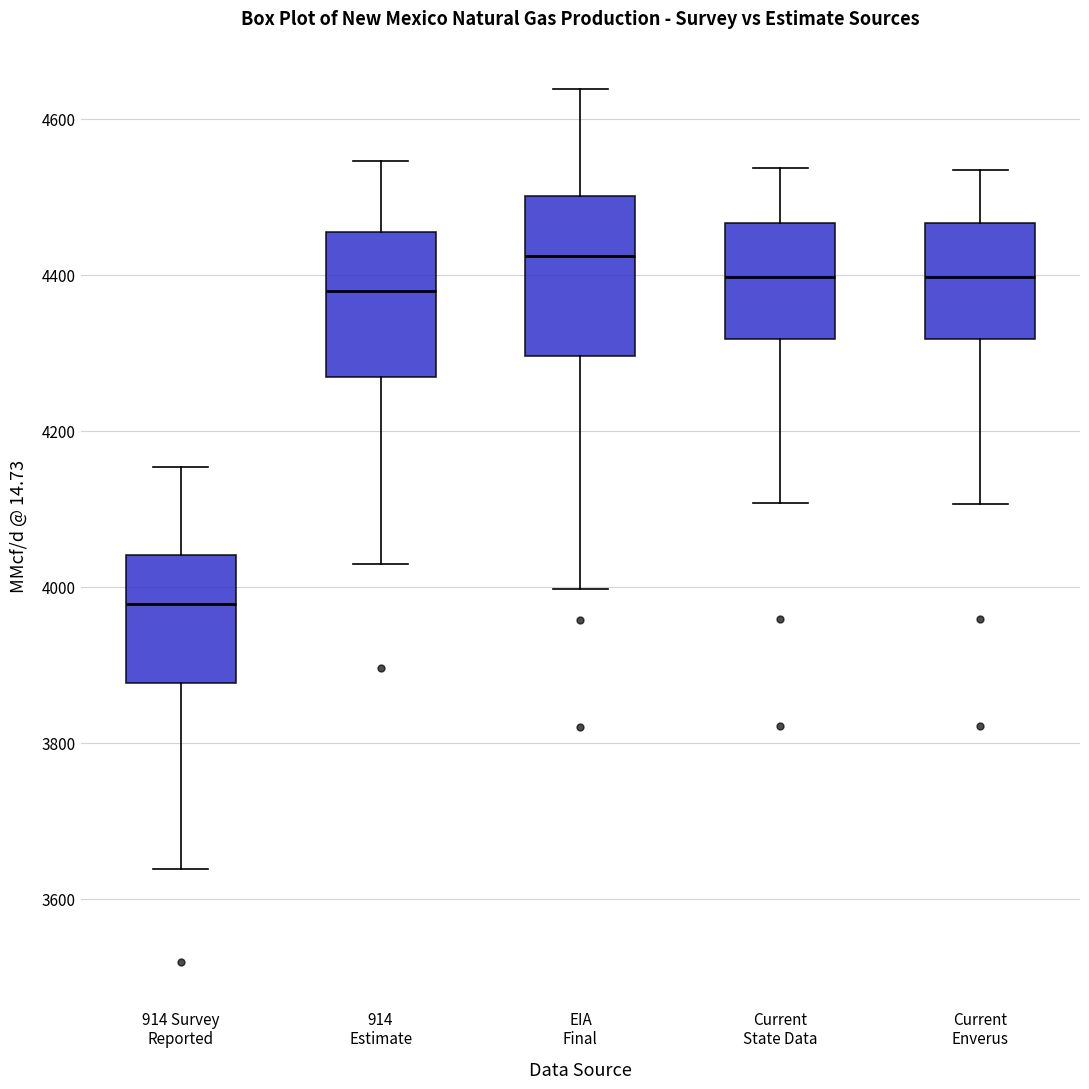

Reading left to right, transcribe this box plot: for each box, give where its median line is, the range the box spans, and where its two whiskers end, as read against the y-axis. The values are not printed on the chart, so give them approximately, as read against the axis.

914 Survey Reported: median 3980, box 3880 to 4040, whiskers 3640 to 4160
914 Estimate: median 4380, box 4260 to 4460, whiskers 4020 to 4540
EIA Final: median 4420, box 4300 to 4500, whiskers 4000 to 4640
Current State Data: median 4400, box 4320 to 4460, whiskers 4100 to 4540
Current Enverus: median 4400, box 4320 to 4460, whiskers 4100 to 4540